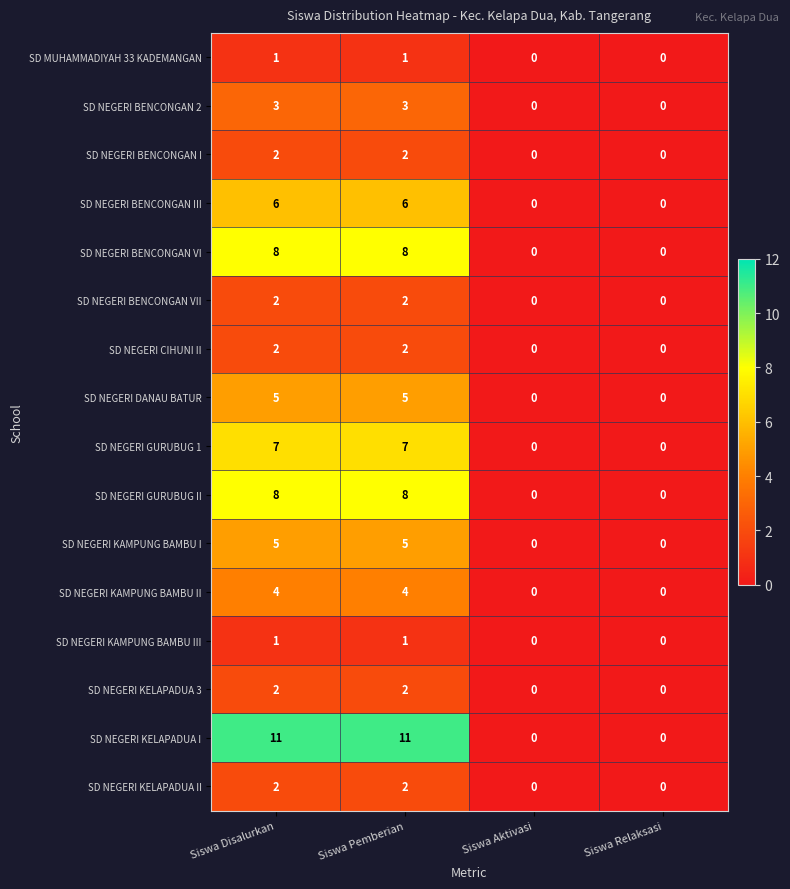

The SD NEGERI KELAPADUA II series shows 1 at Siswa Pemberian. True or false?

False